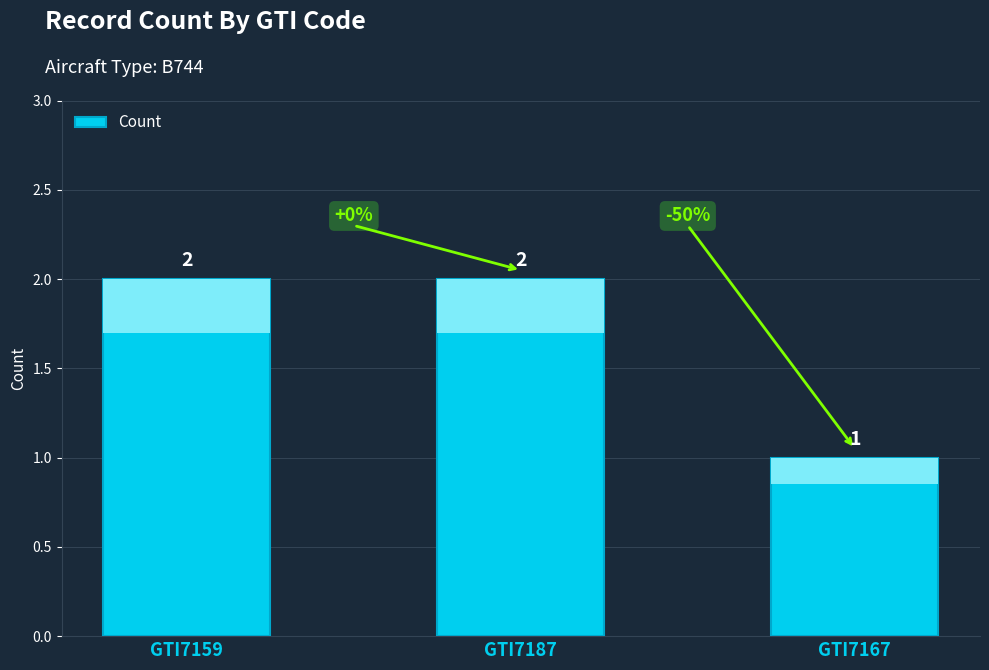

Reading left to right, transcribe all the data shown in this chart.

GTI7159=2	GTI7187=2	GTI7167=1